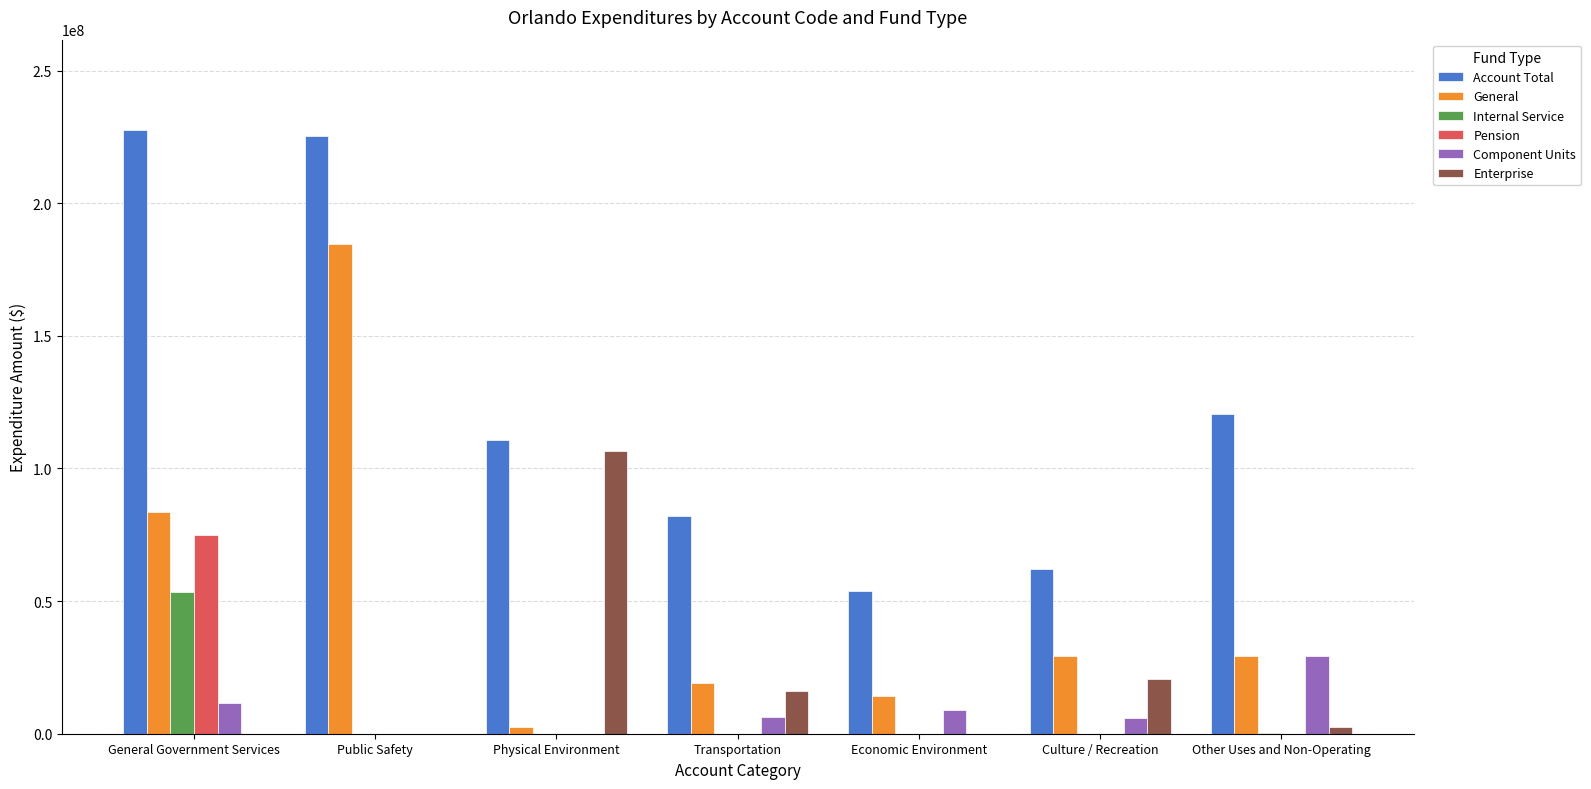

Which series has the largest range (max minus min)?

General